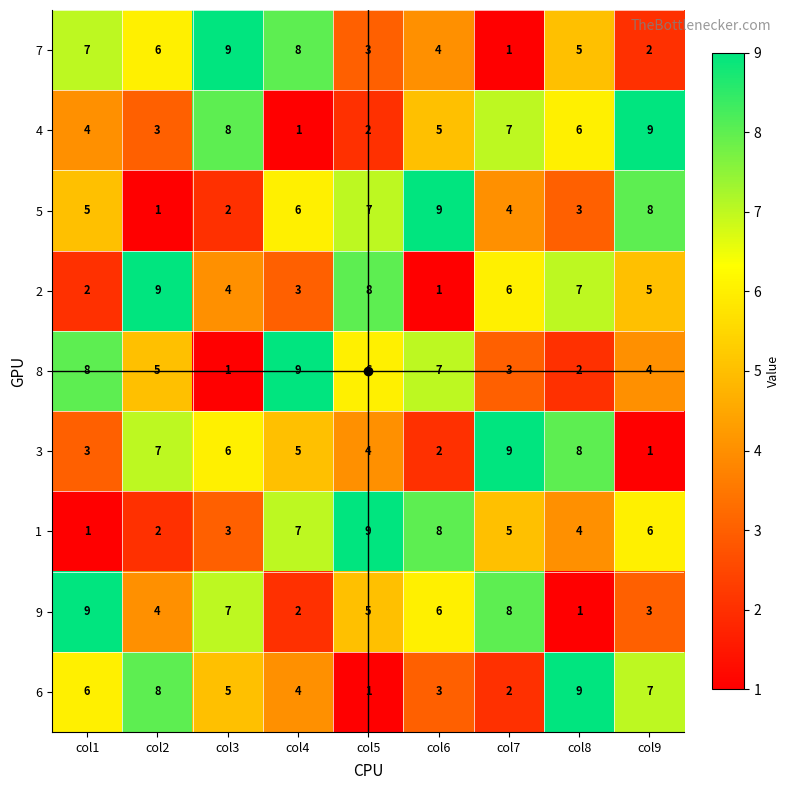

What is the difference between the second highest and second lowest values in the 5 series?

6